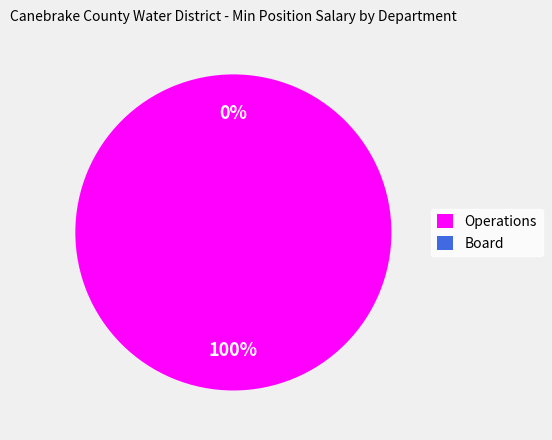

What is the smallest slice in the pie chart?

Board